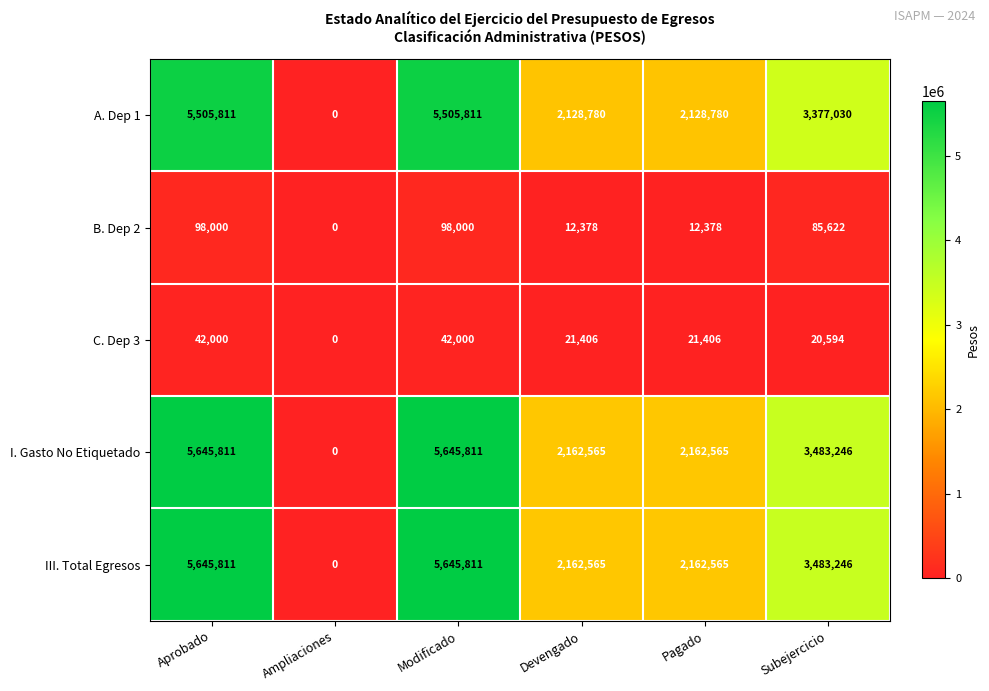

How many categories are shown in the chart?

6